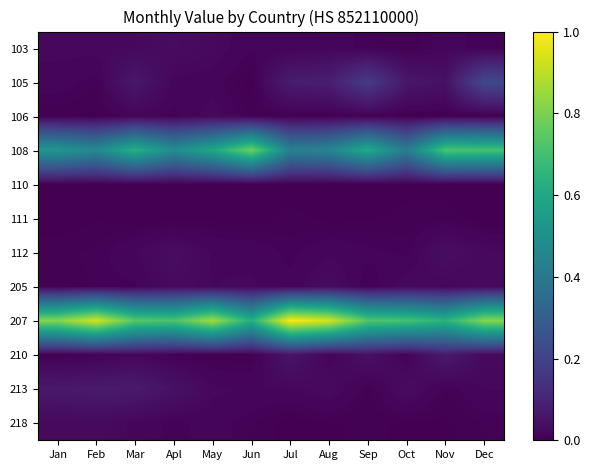

Rank the series at Aug from lowest to highest value.

110, 111, 106, 218, 210, 103, 112, 213, 205, 105, 108, 207